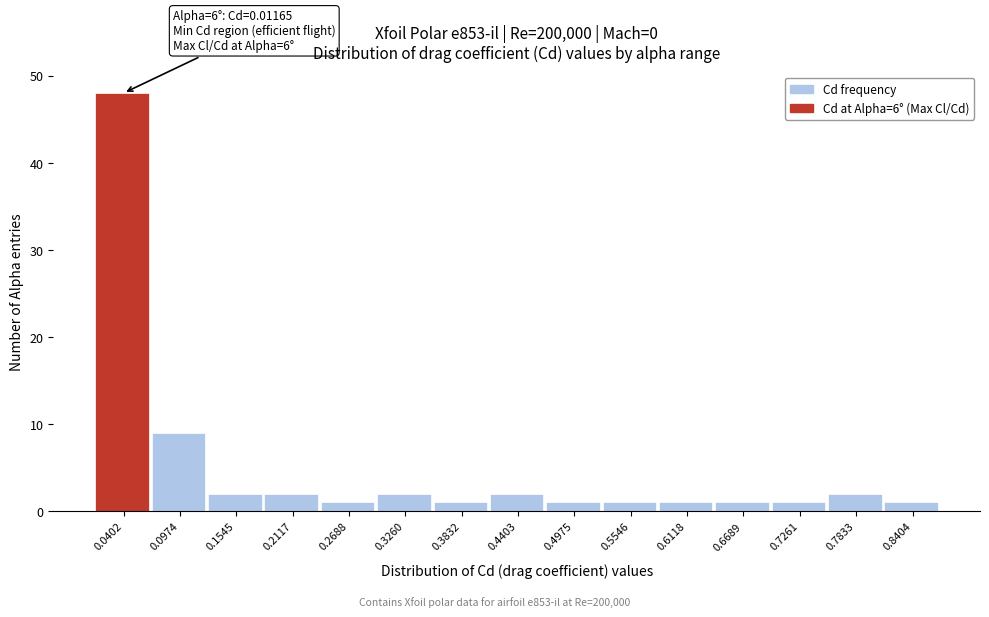

Which range on the x-axis has the tallest bar?

0.01 to 0.07